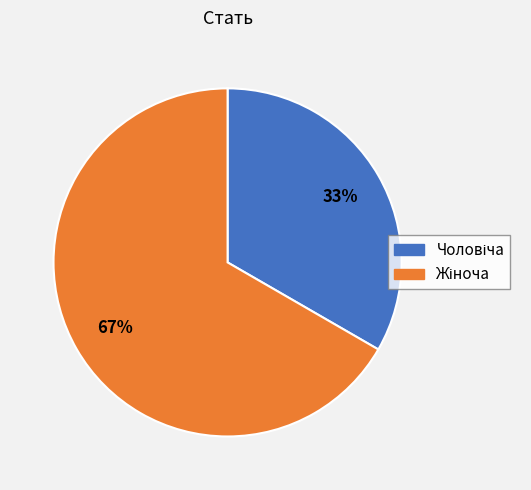

To the nearest percent, what is the average slice percentage?

50%